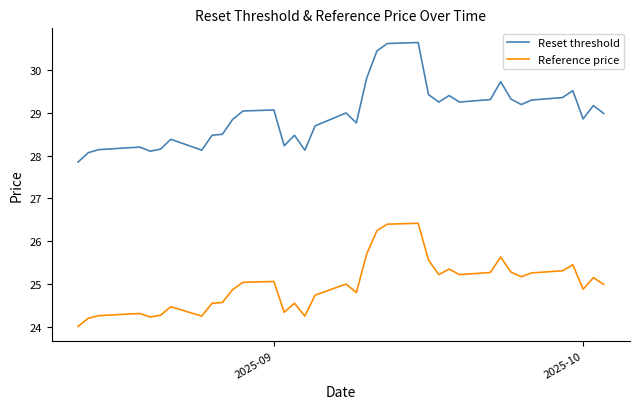

What is the lowest value of the Reset threshold series?

27.9